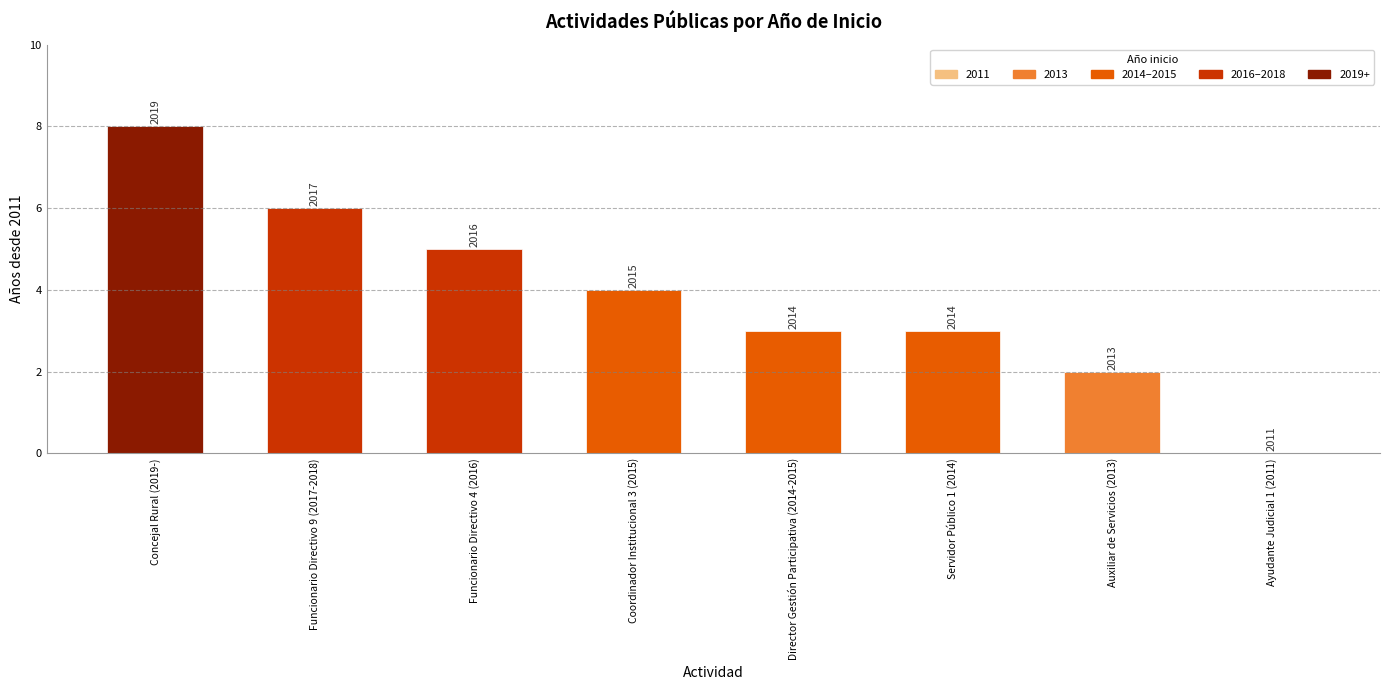

Reading left to right, transcribe all the data shown in this chart.

8	6	5	4	3	3	2	0